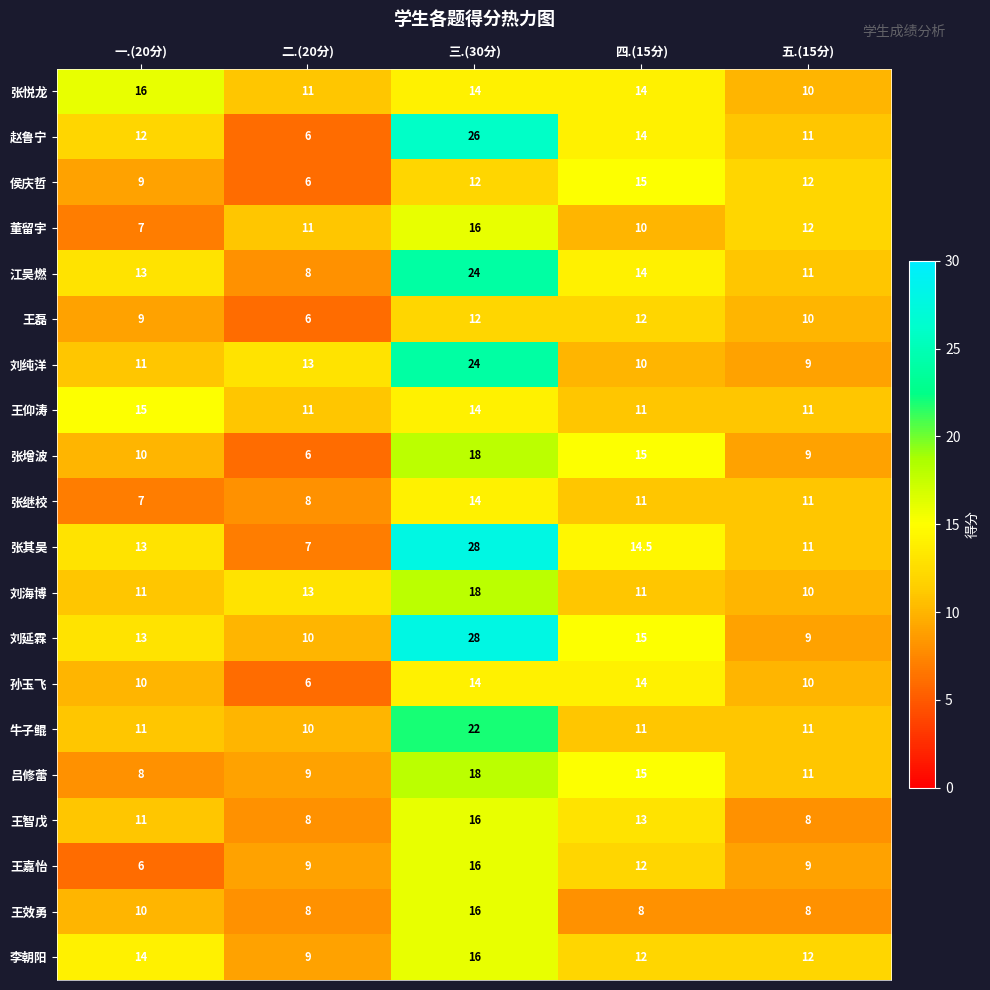

What is the sum of all 侯庆哲 values?

54.0